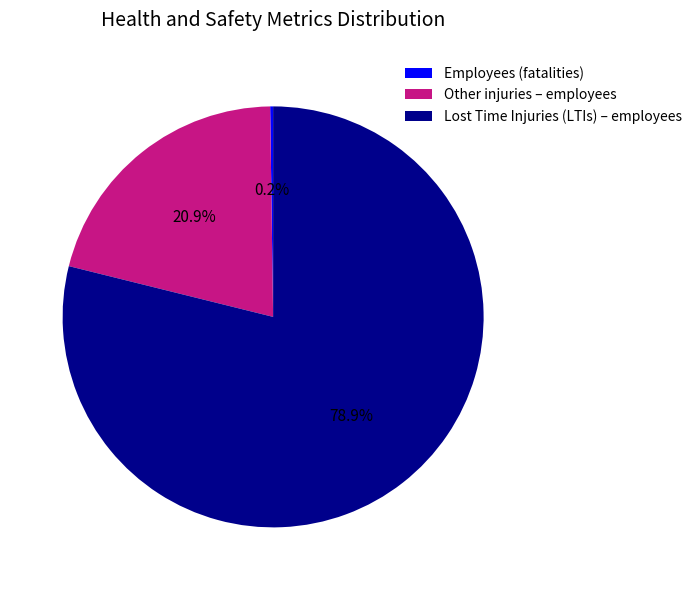

True or false: Other injuries – employees accounts for 28% of the total.

False